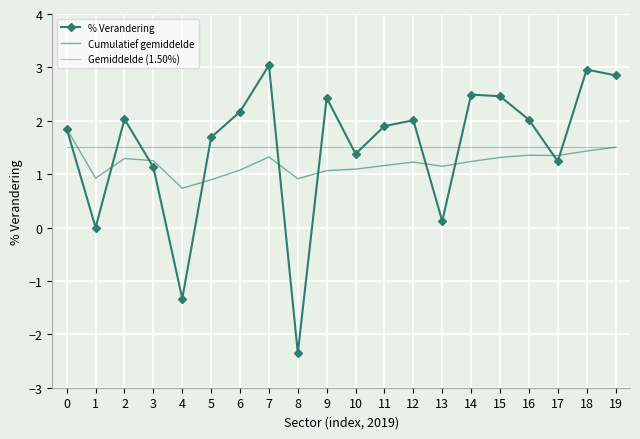

How many times do Cumulatief gemiddelde and Gemiddelde (1.50%) cross each other?

1